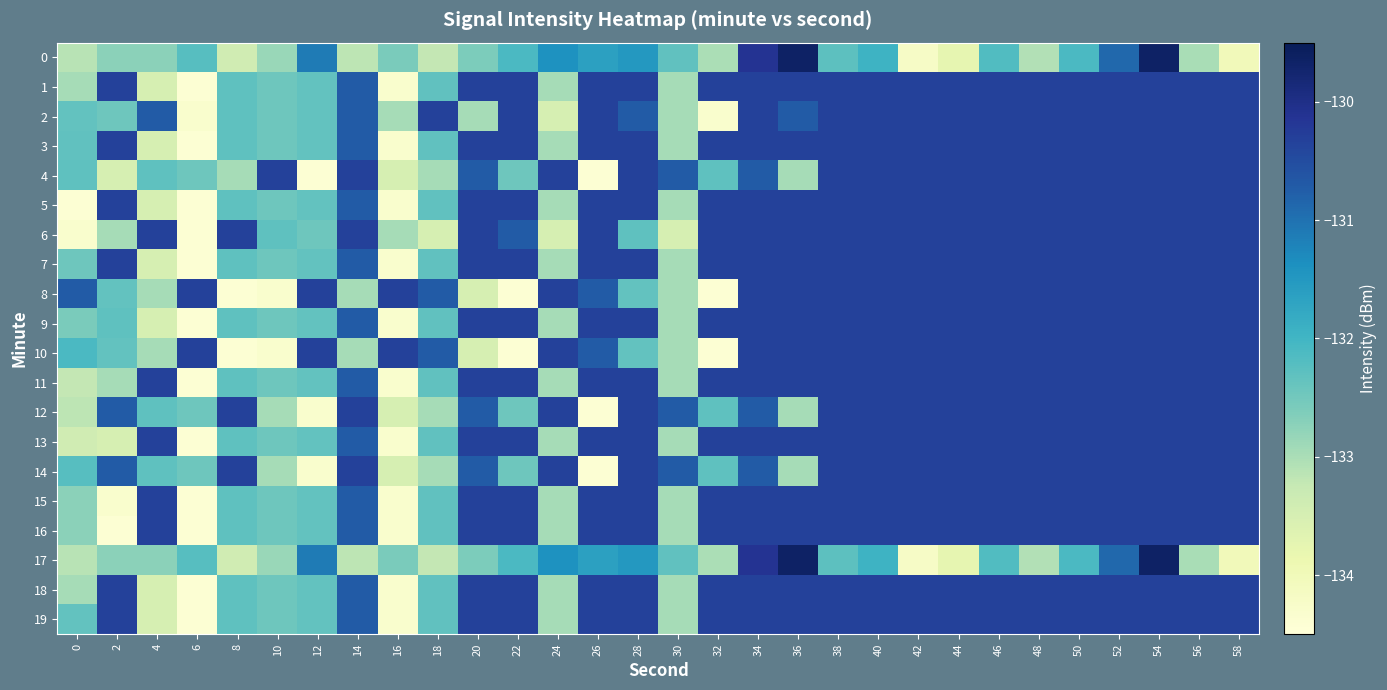

Which has a higher value, 50 or 8?

50